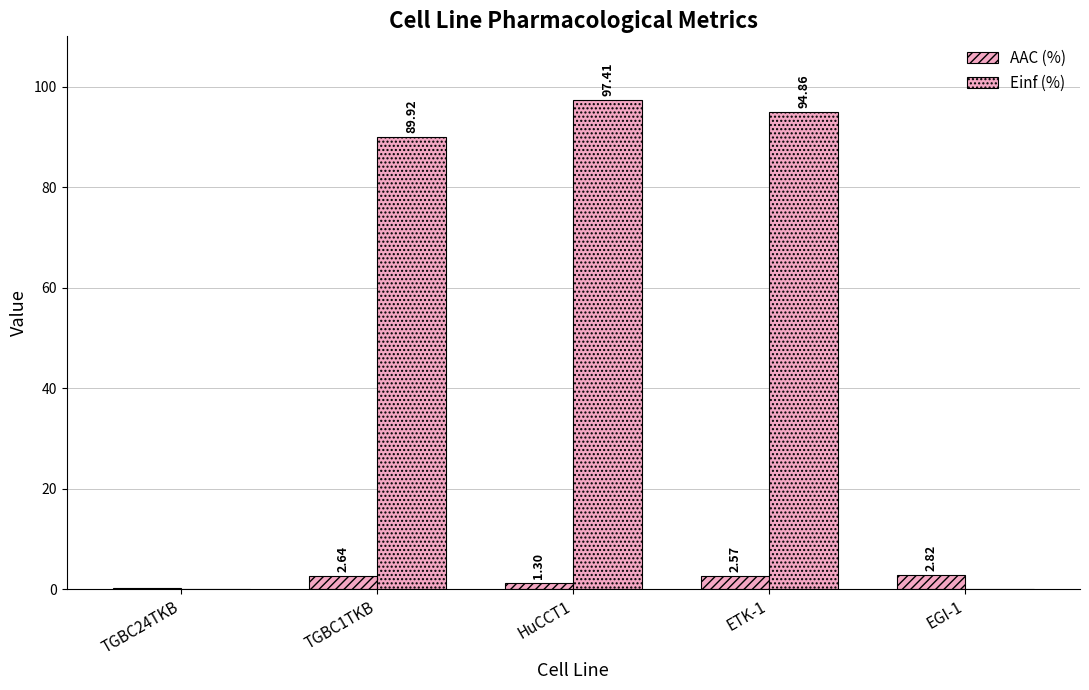

What is the difference between the highest and lowest values at ETK-1?

92.3